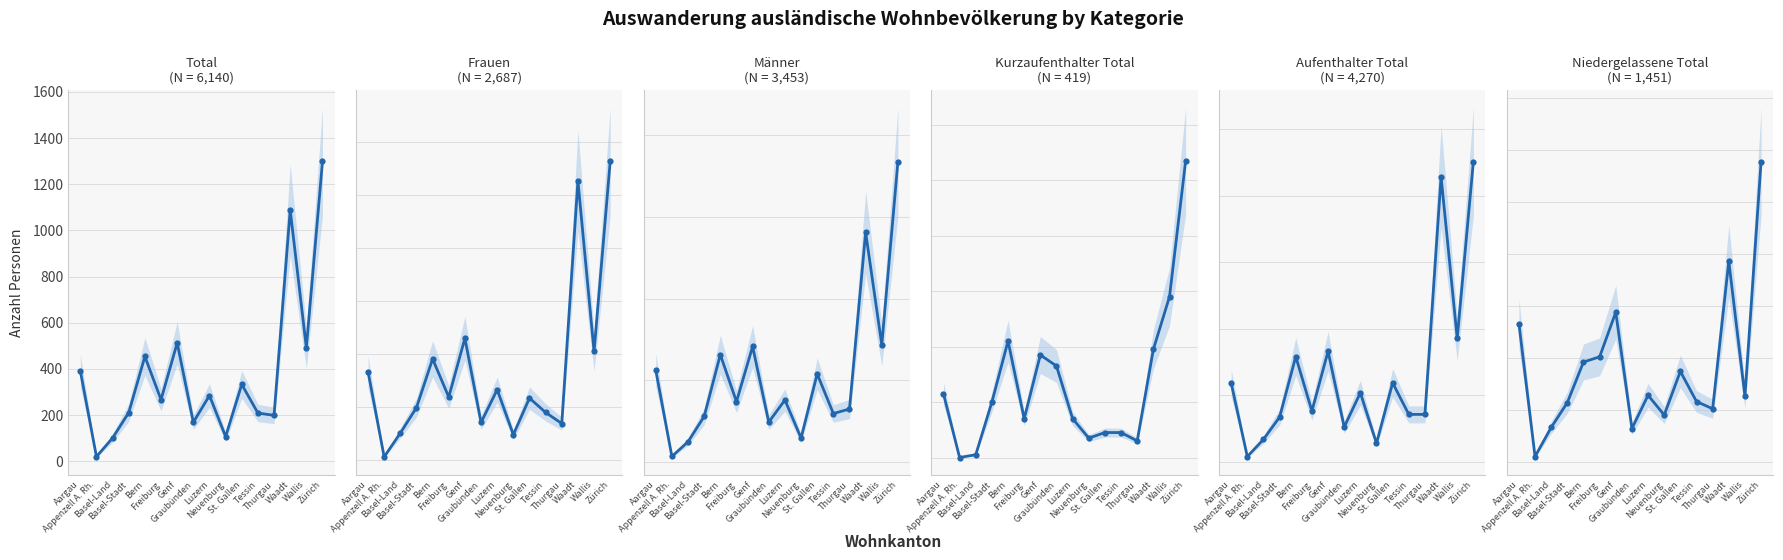

True or false: Niedergelassene Total and Aufenthalter Total intersect in this chart.

False